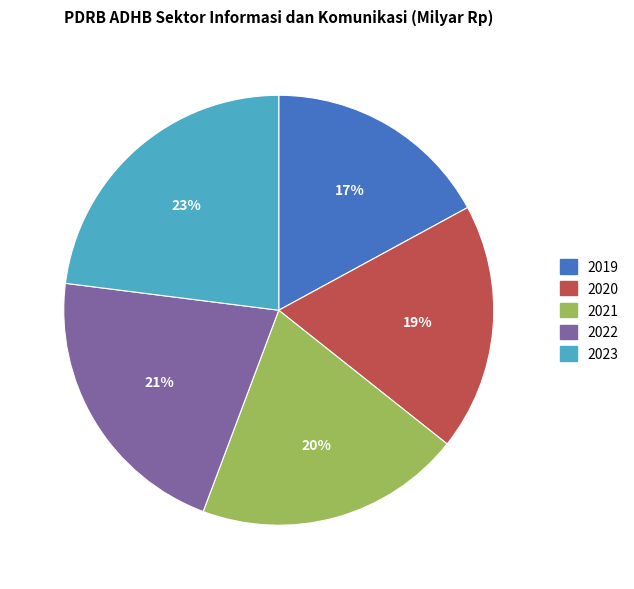

Which category has the smallest portion of the pie?

2019